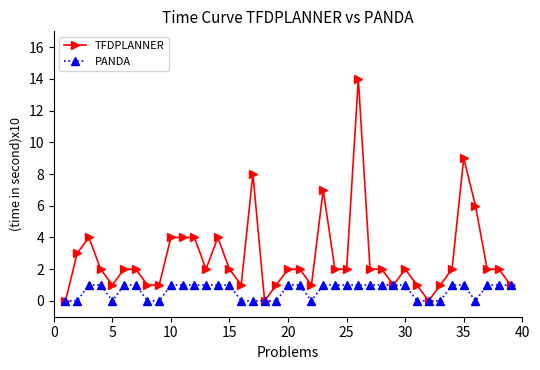

What is the value of the PANDA point at the 11th from the left?

1